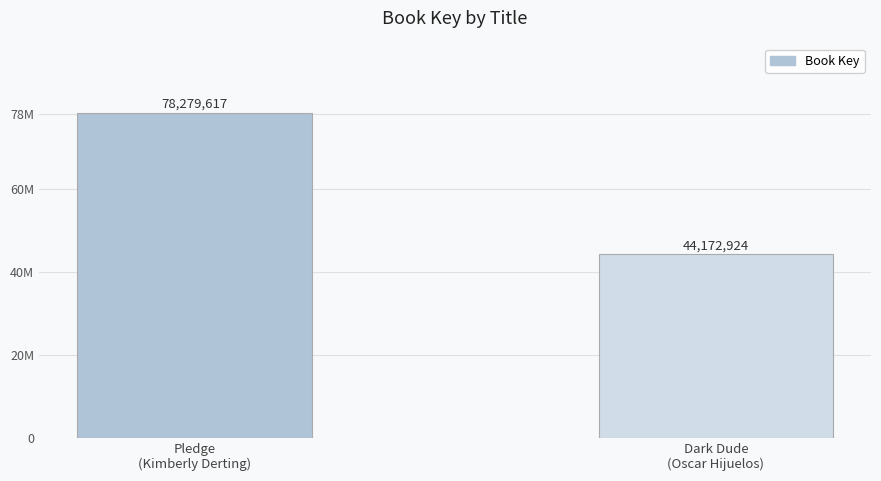

At which category does the chart reach its minimum across all series?

Dark Dude
(Oscar Hijuelos)